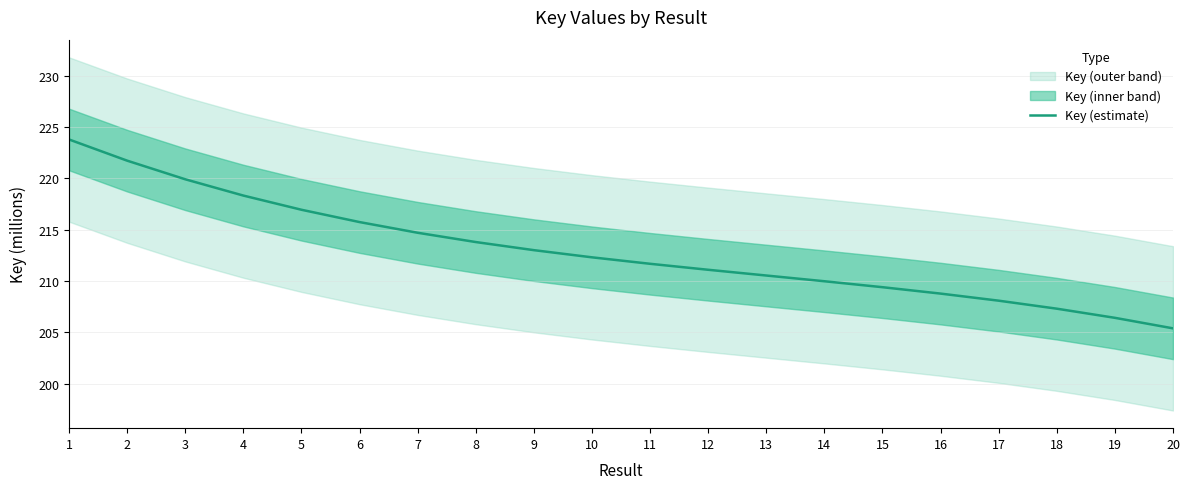

How many data points are less than 212?

10